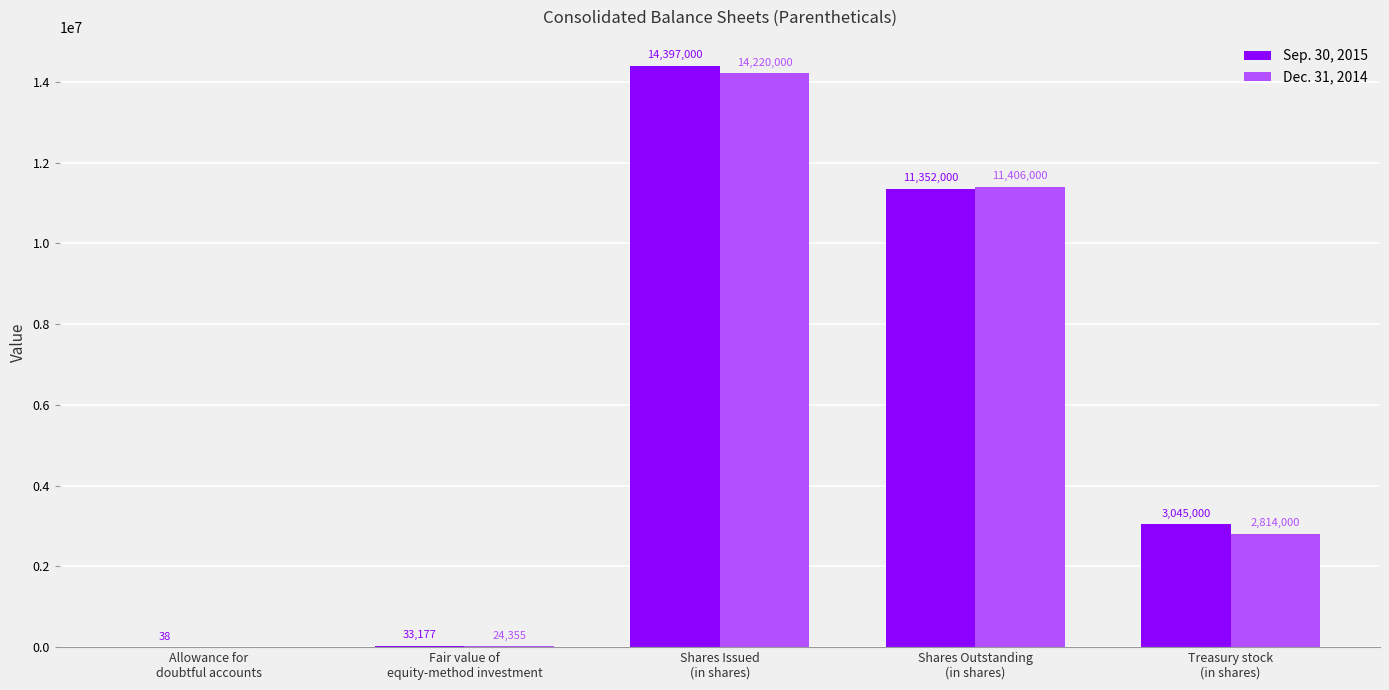

Does the chart contain stacked bars?

No